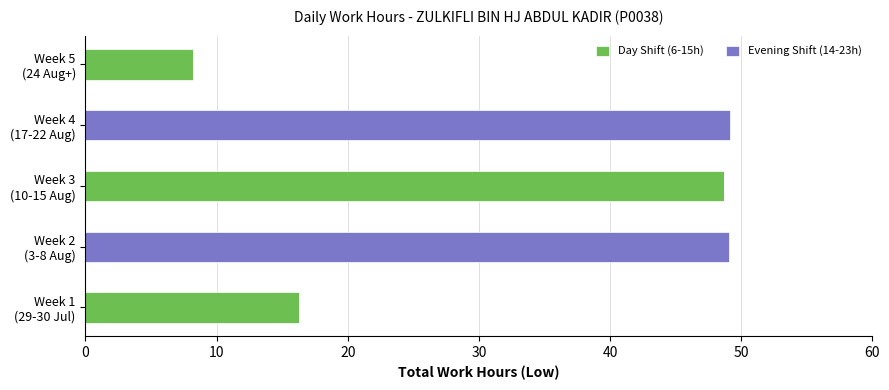

What is the maximum value for Day Shift (6-15h)?

48.7